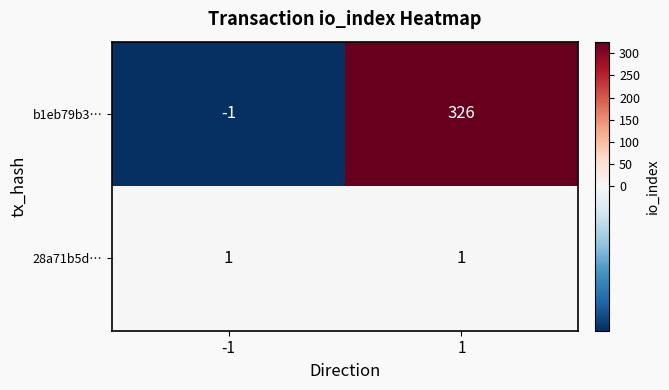

Rank the series by their maximum value, from highest to lowest.

b1eb79b3…, 28a71b5d…